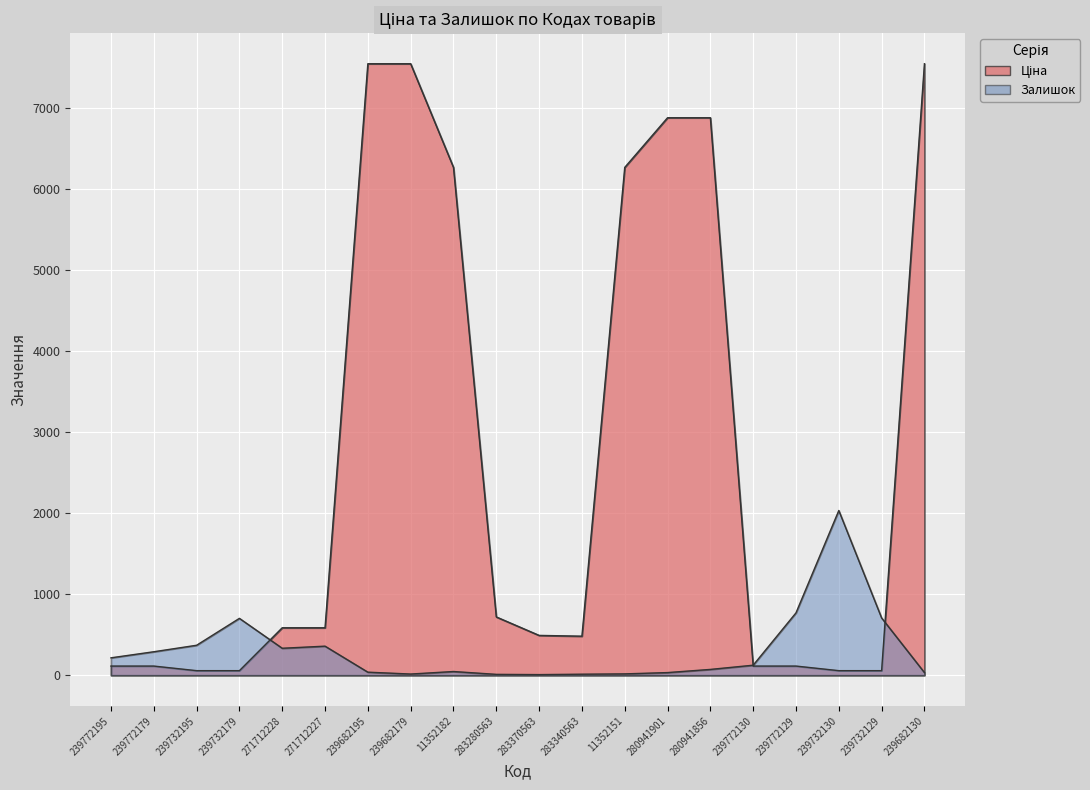

At which label does Ціна first exceed 585?

271712228